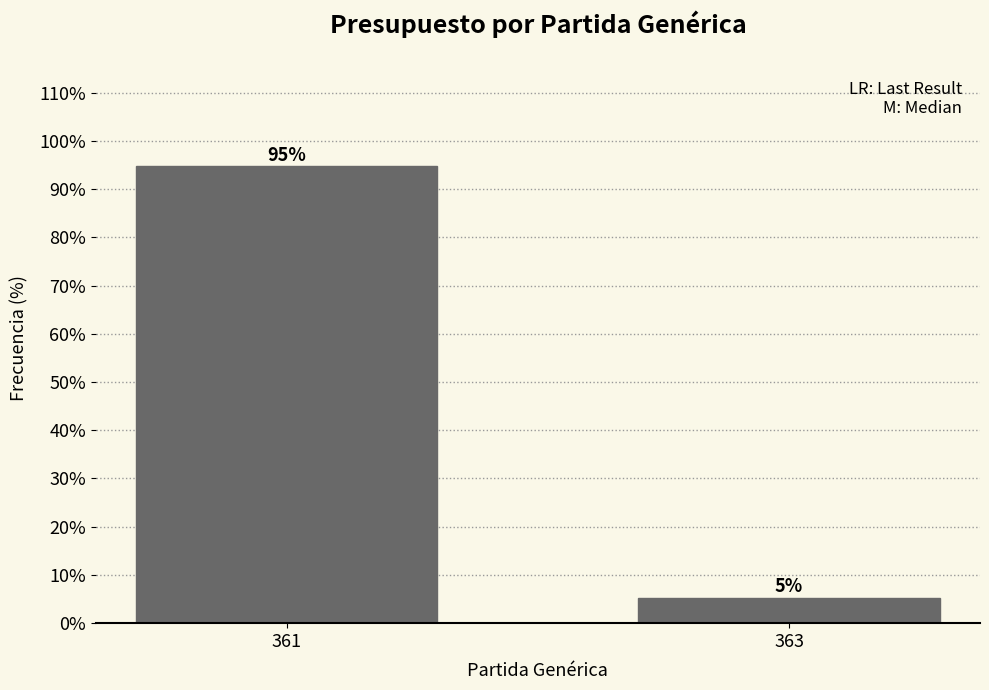

What is the sum of all values?

100.0